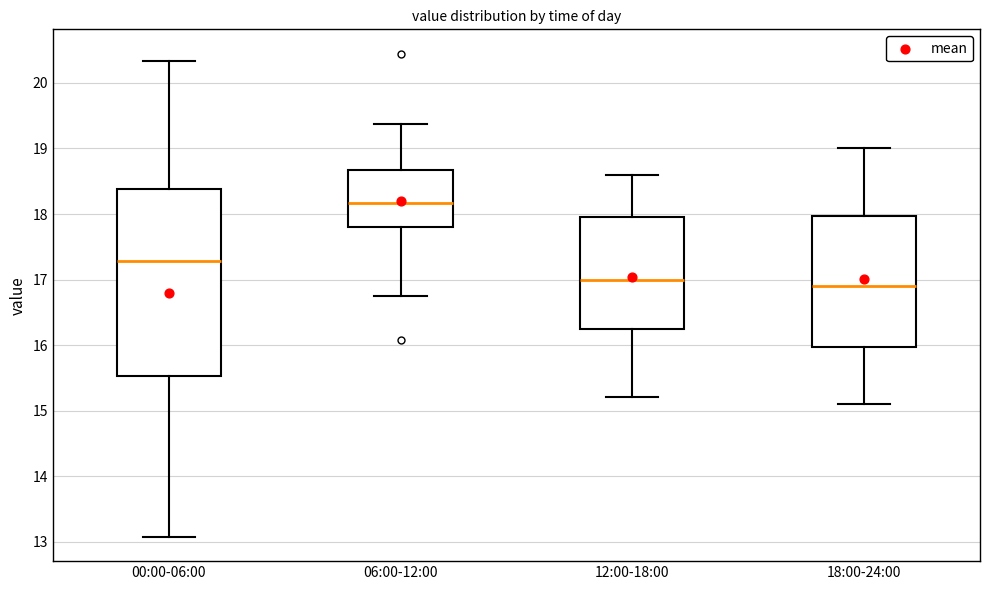

Which box has the lowest median line?

18:00-24:00